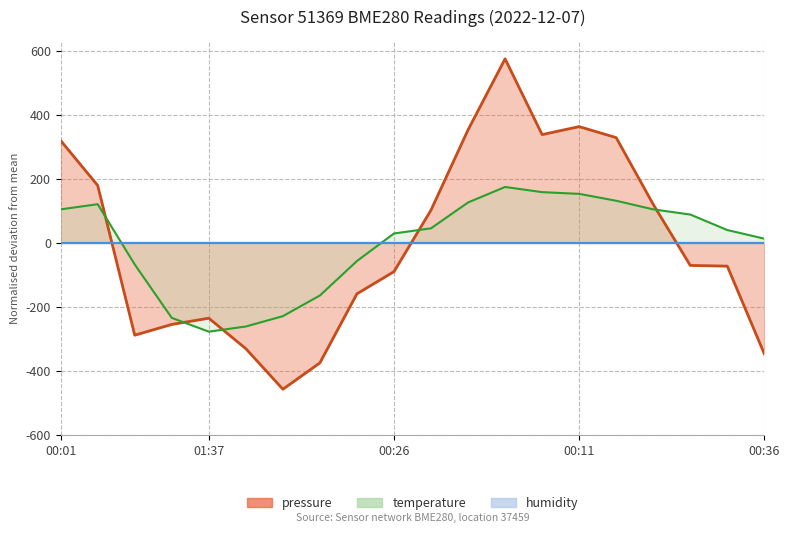

How many negative values does the temperature series have?

7